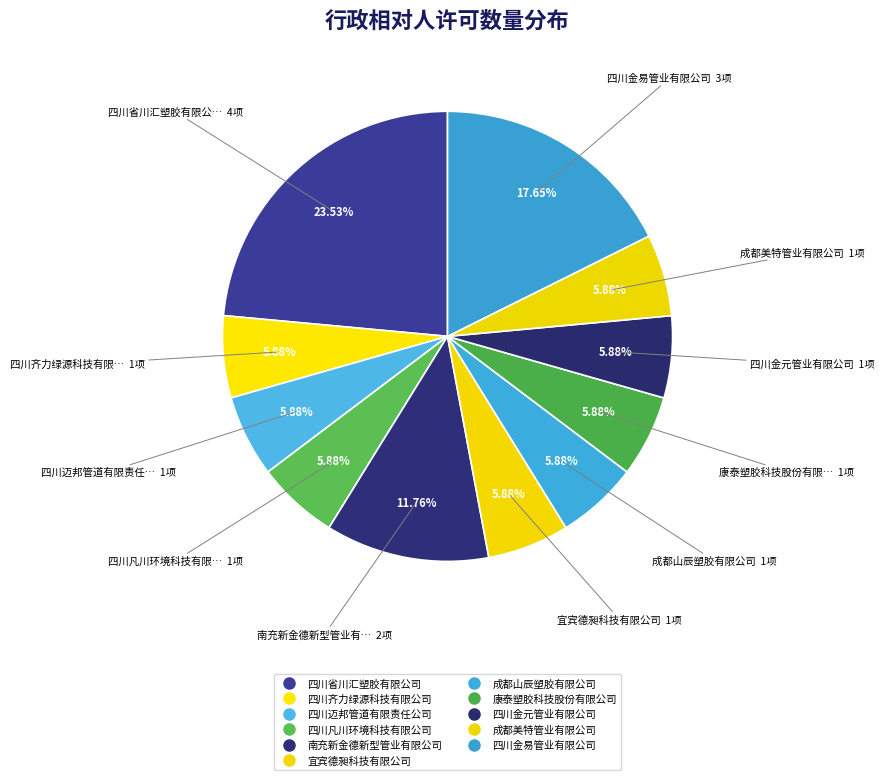

Is it true that 四川金元管业有限公司 is 6% of the pie?

True